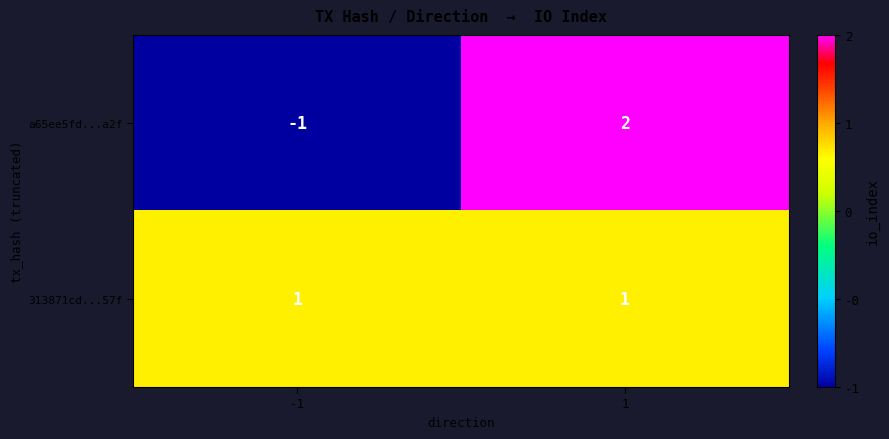

The a65ee5fd...a2f series shows 0 at -1. True or false?

False